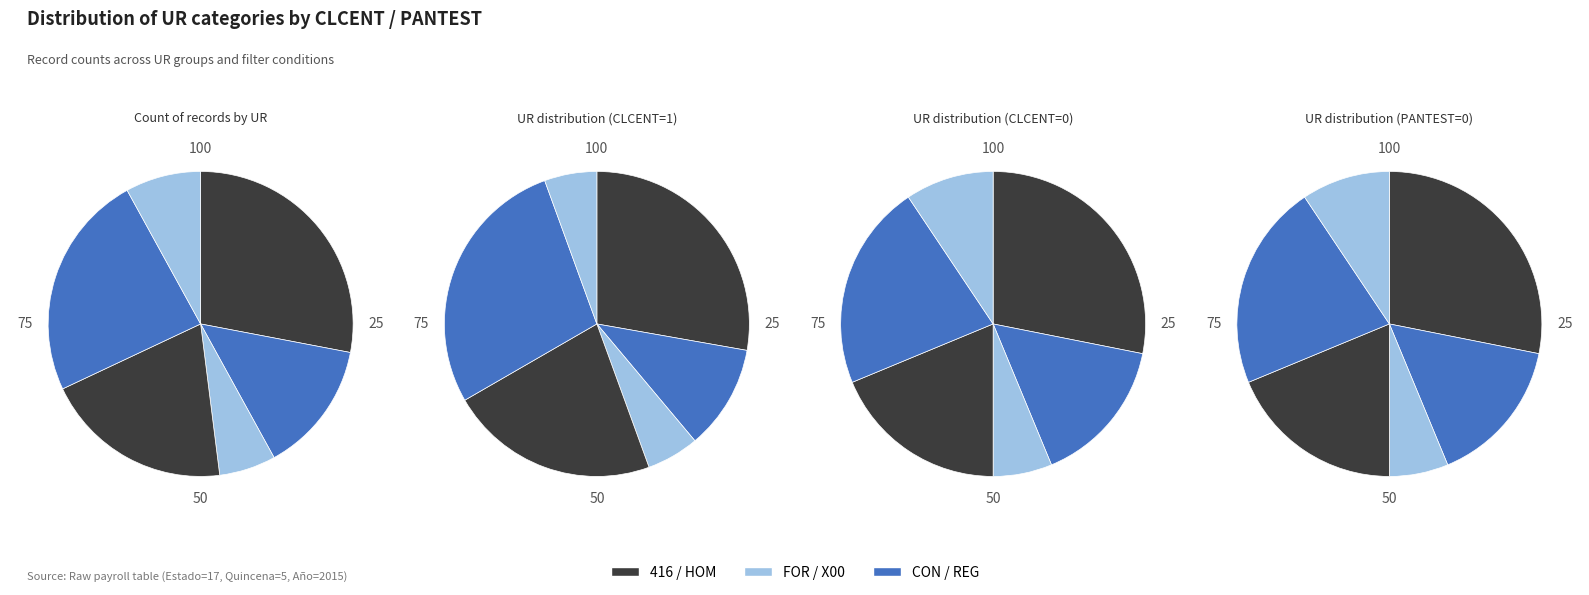

Is the sum of X00 and REG greater than half?

No